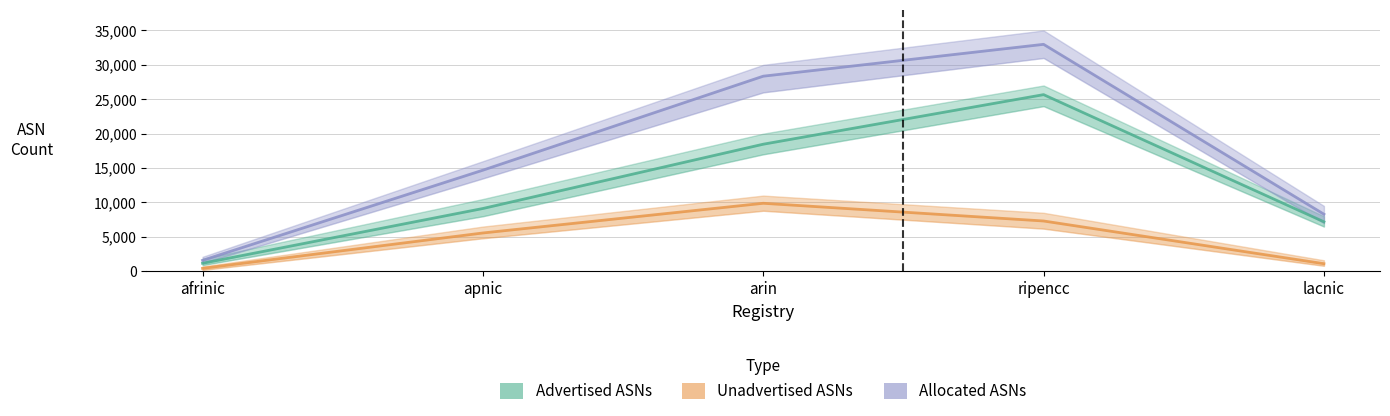

Where is the first local maximum for Allocated ASNs?

ripencc